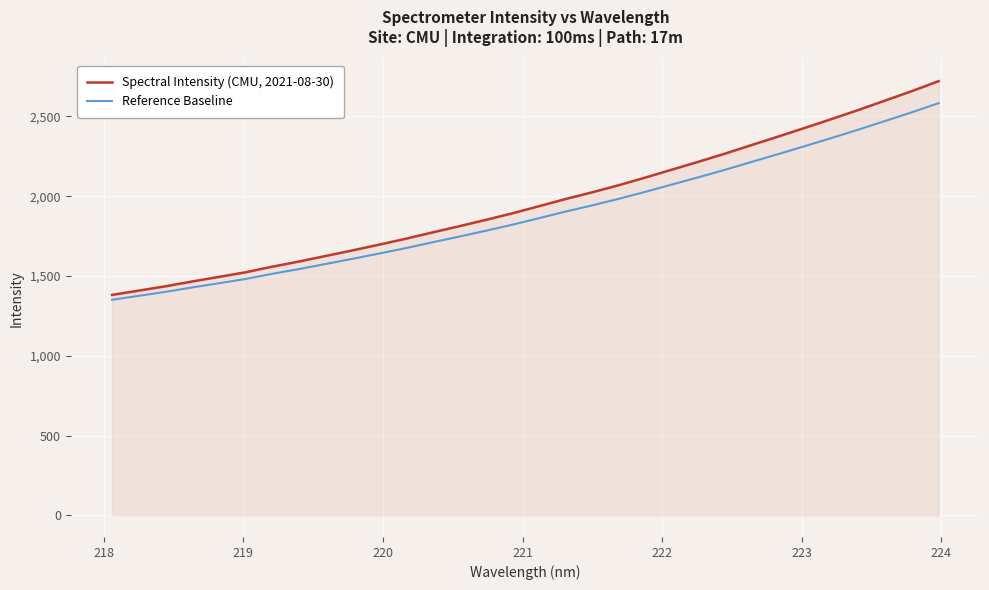

Which series has the largest range (max minus min)?

Spectral Intensity (CMU, 2021-08-30)